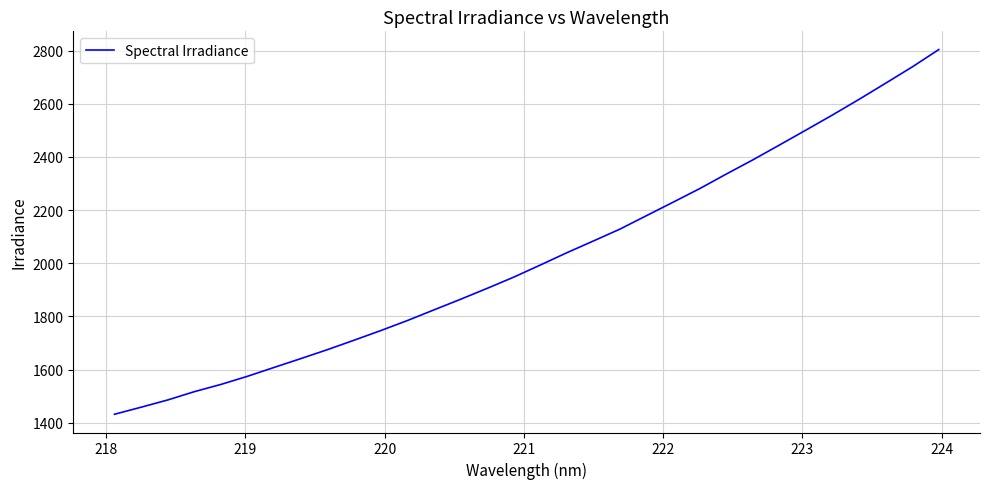

What is the smallest value displayed?

1431.9